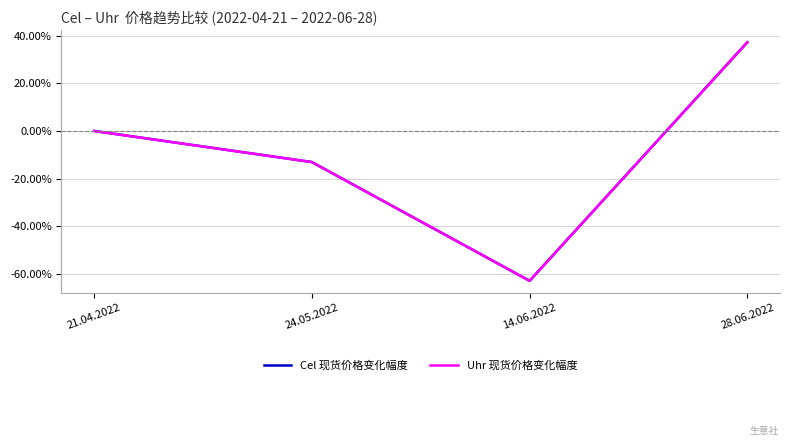

Is this an area chart (filled region under the line)?

No